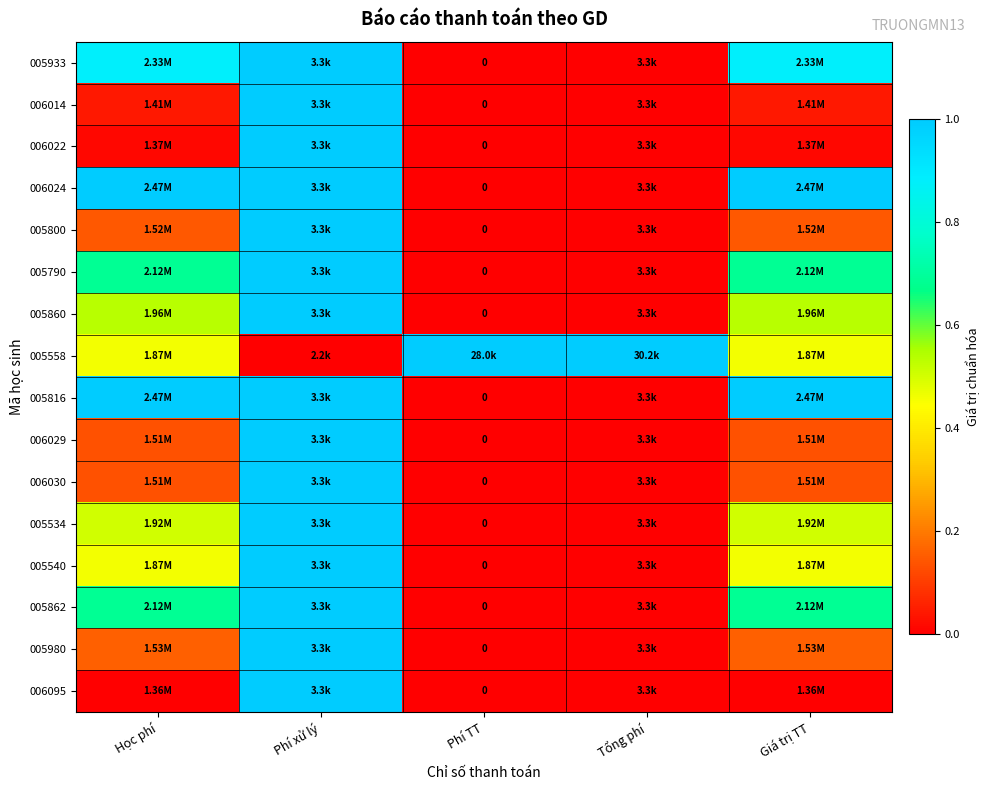

The 005800 series shows 0.0 at Tổng phí. True or false?

True